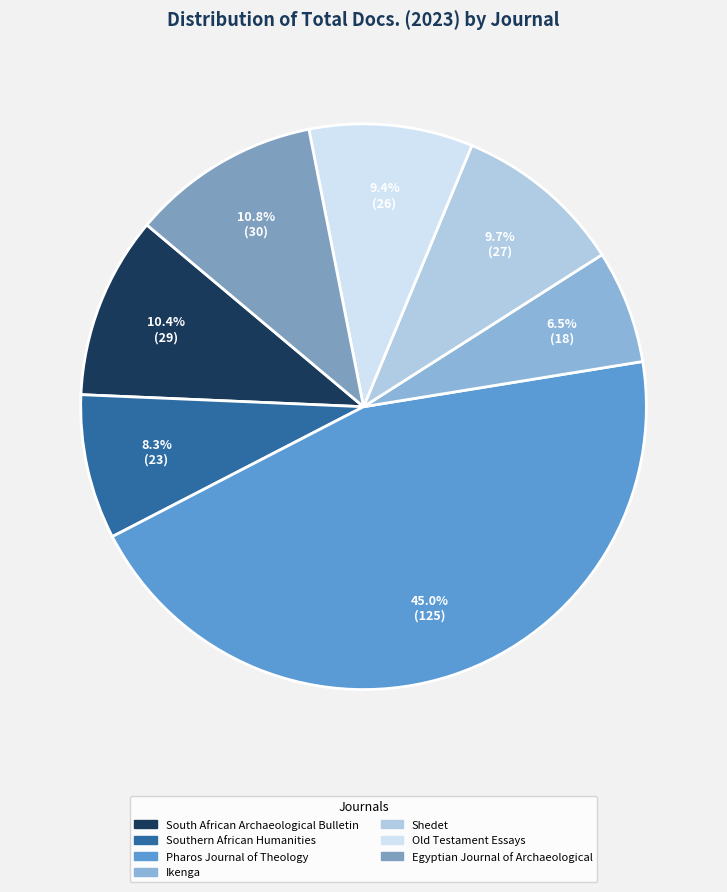

To the nearest percent, what percentage of the pie is Shedet?

10%